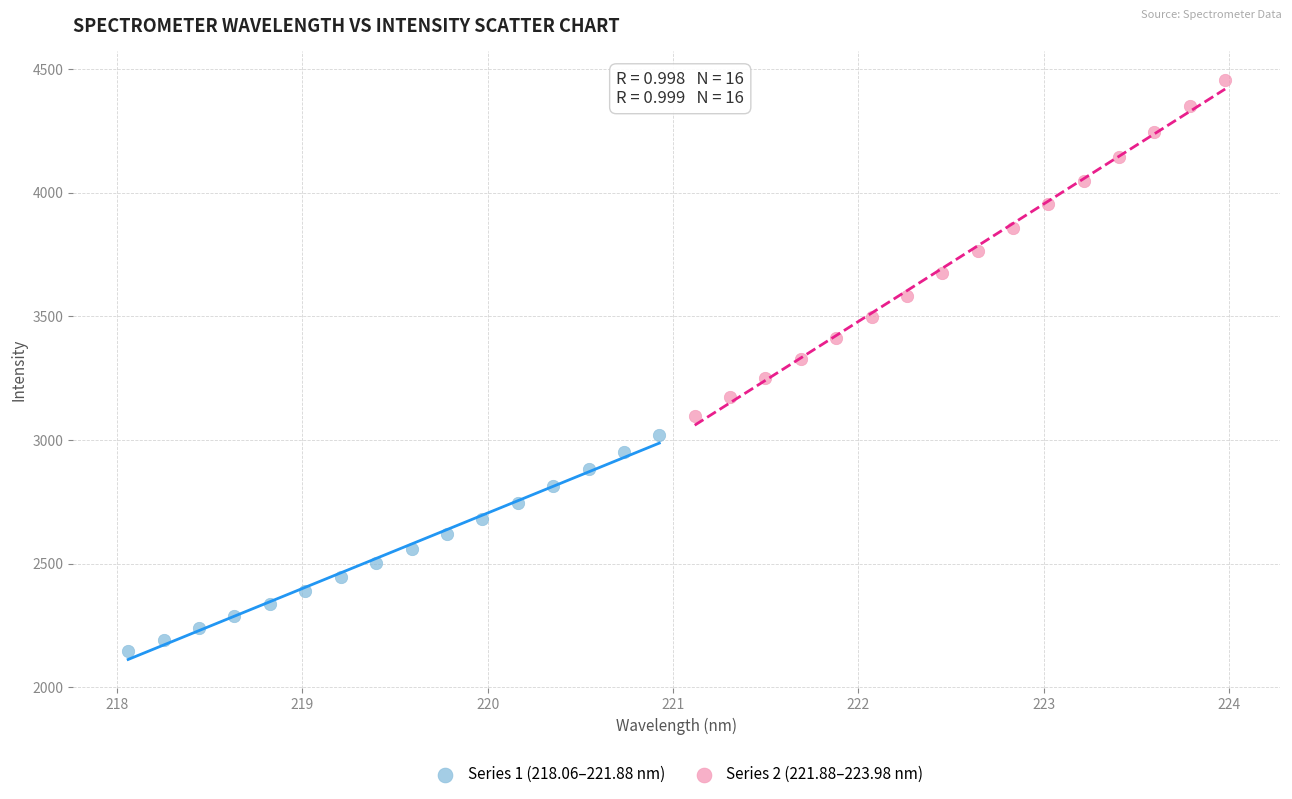

Which series has the widest spread of Y values?

Series 2 (221.88–223.98 nm)